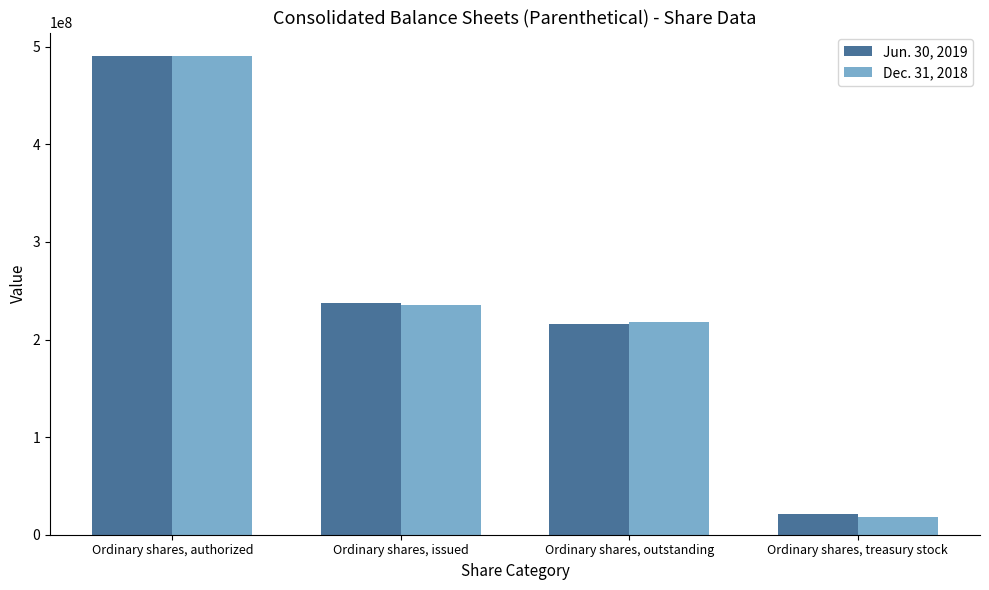

At how many categories does at least one series exceed 60094240?

3